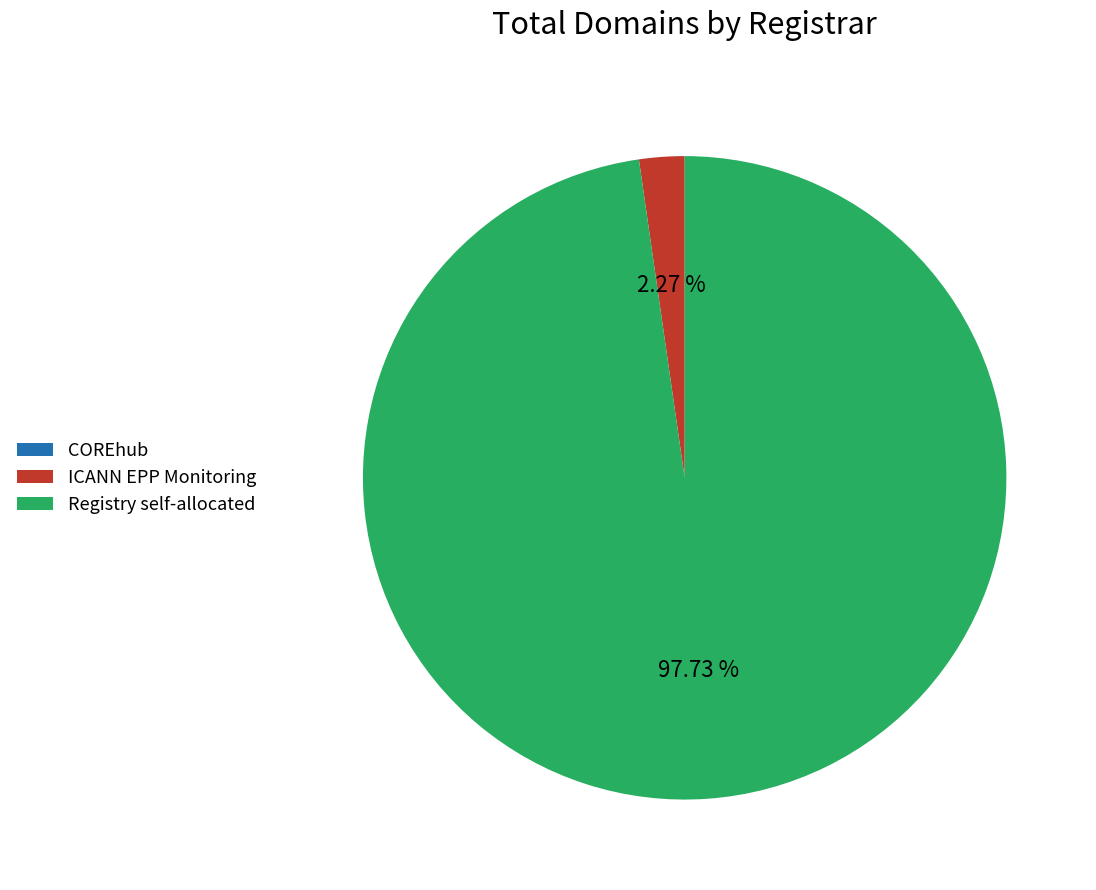

True or false: Registry self-allocated accounts for 98% of the total.

True